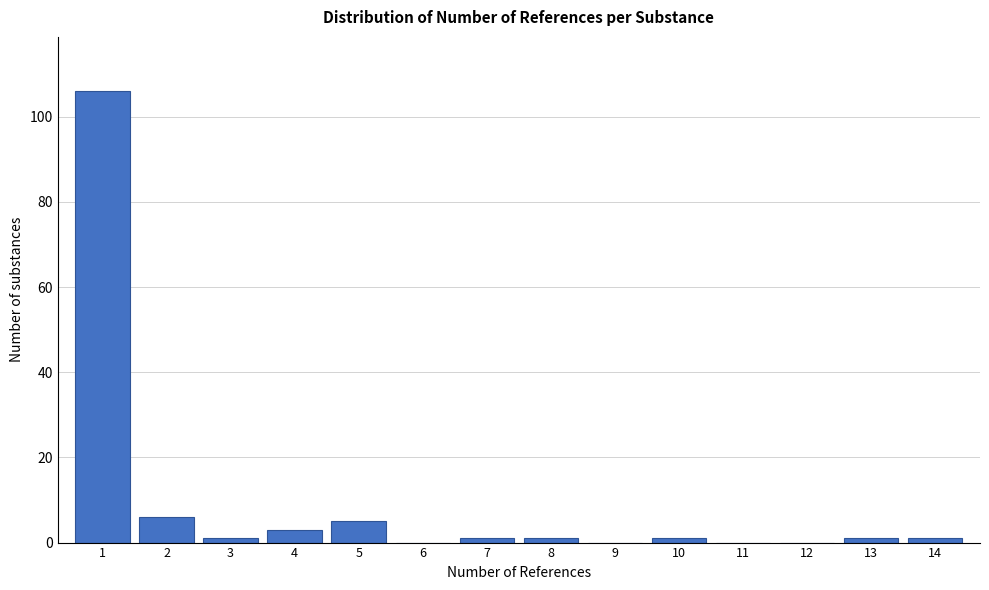

Reading left to right, extract all data points from this chart.

1=106	2=6	3=1	4=3	5=5	6=0	7=1	8=1	9=0	10=1	11=0	12=0	13=1	14=1